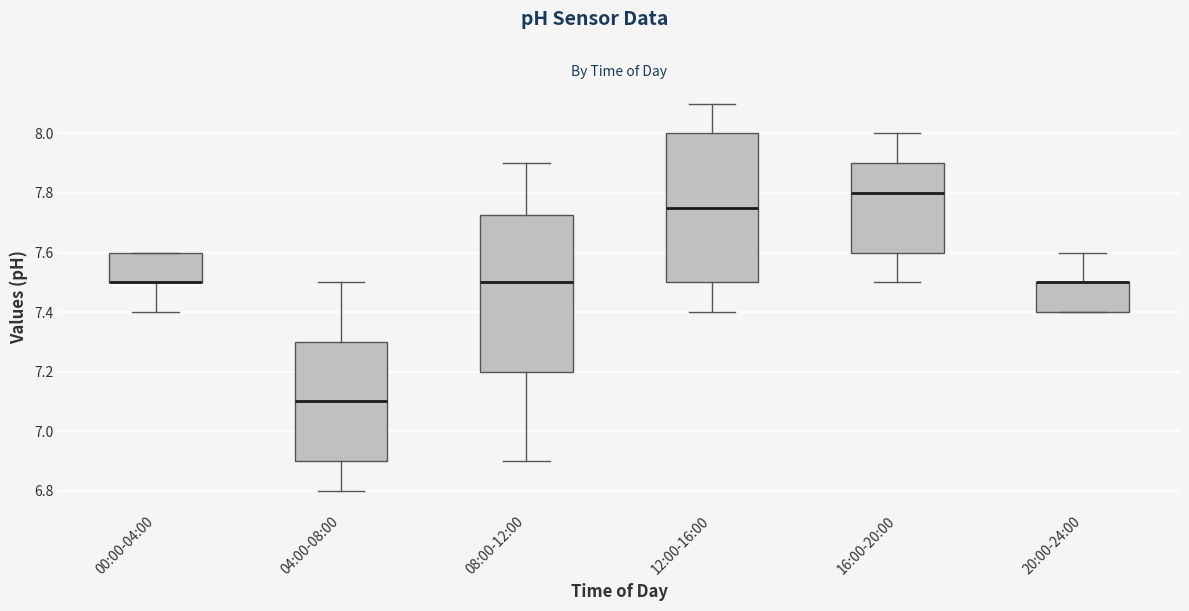

Where does the lower whisker of the box for 16:00-20:00 end on the y-axis? The values are not printed on the chart, so give them approximately, as read against the axis.

7.50